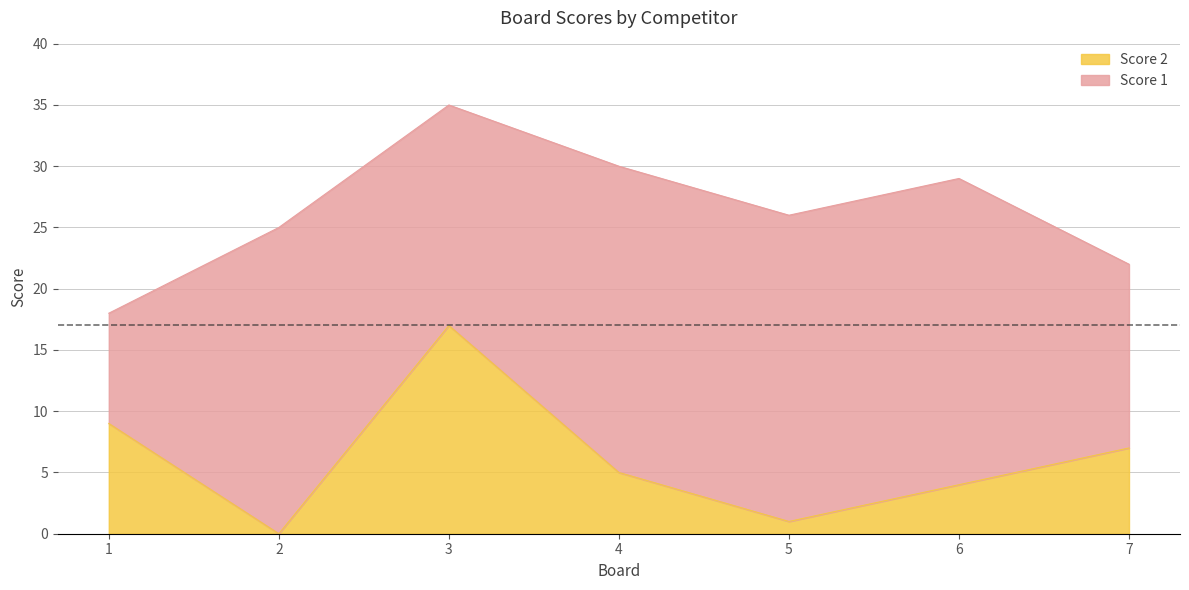

How many categories are shown in the chart?

7